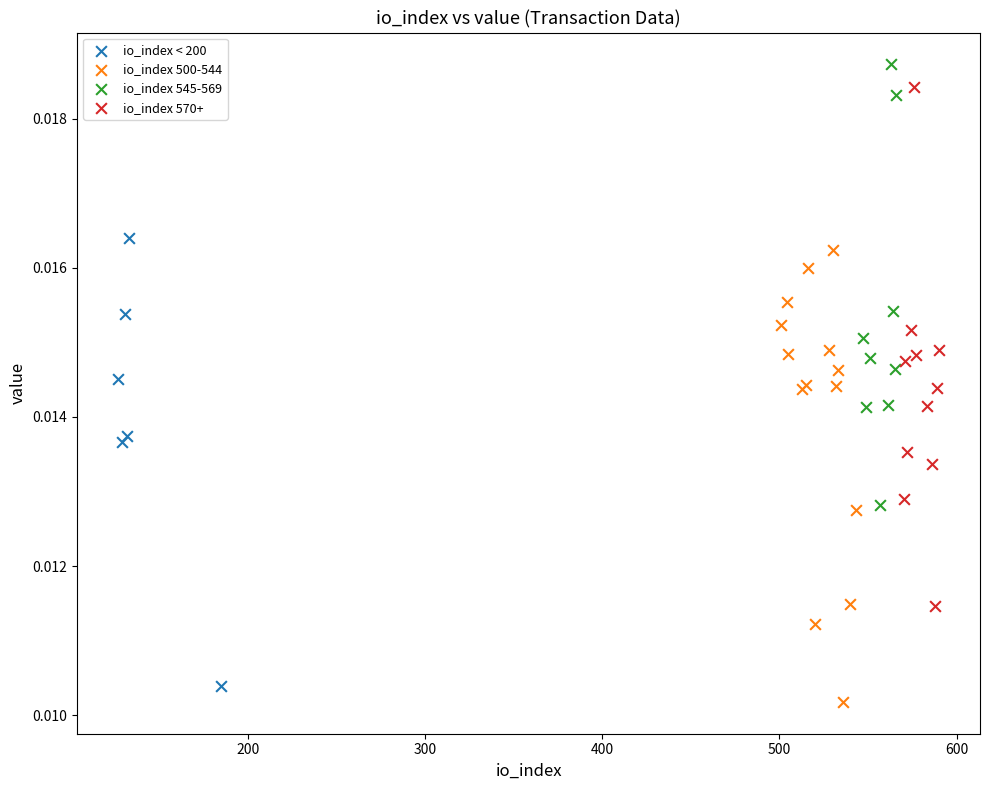

Which series has the widest spread of Y values?

io_index 570+